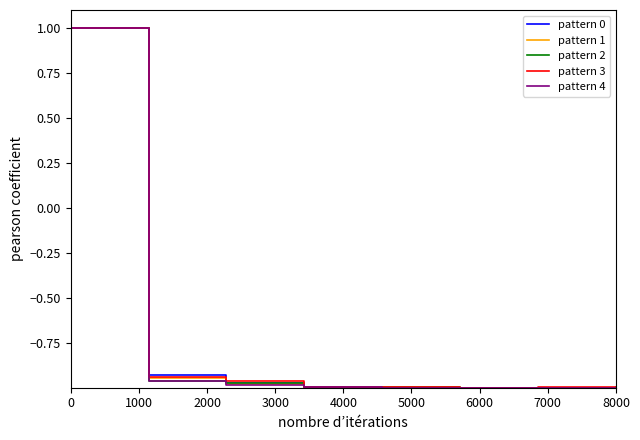

What is the maximum value for pattern 4?

1.0